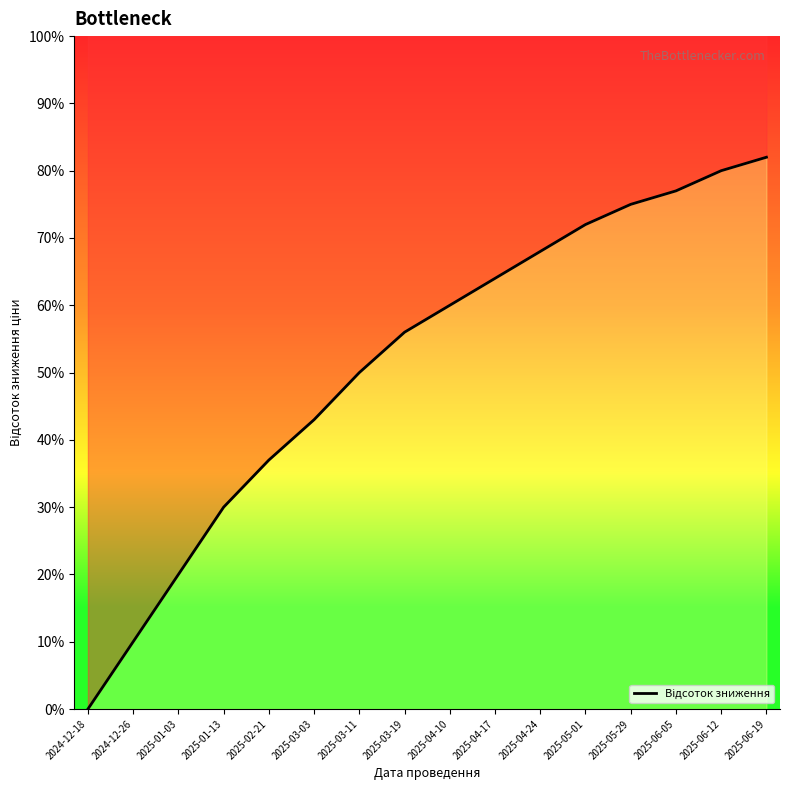

How many positive values are there?

15